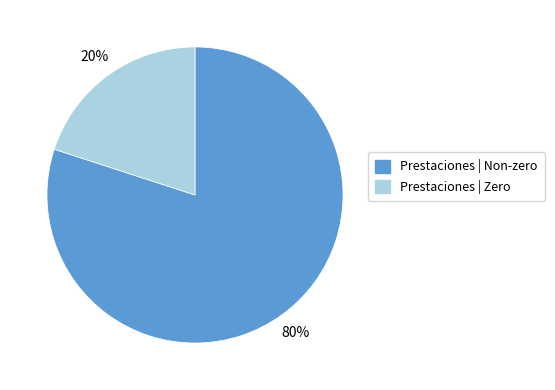

Does any single category account for the majority?

Yes